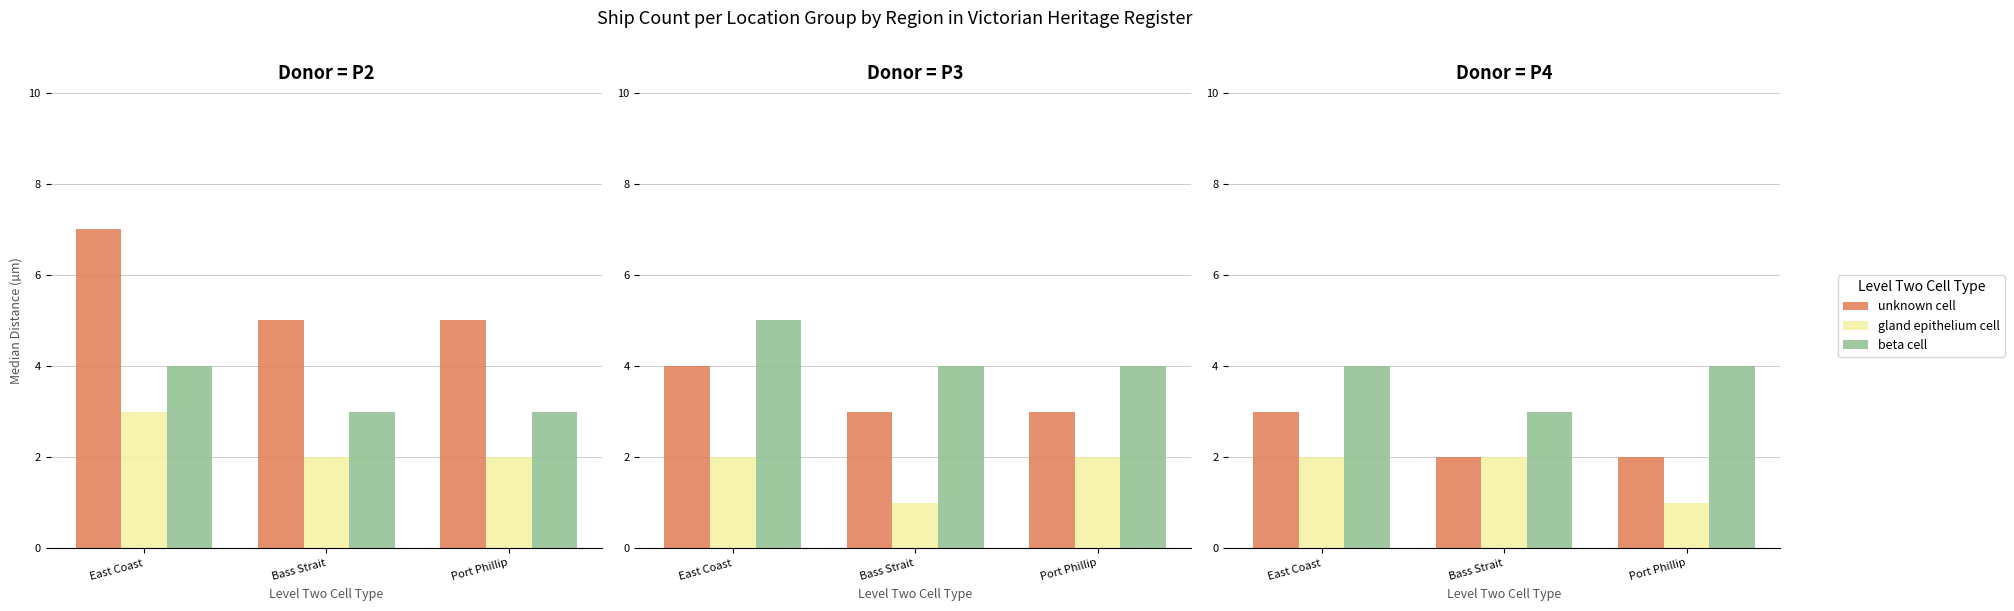

Which series has the largest range (max minus min)?

unknown cell